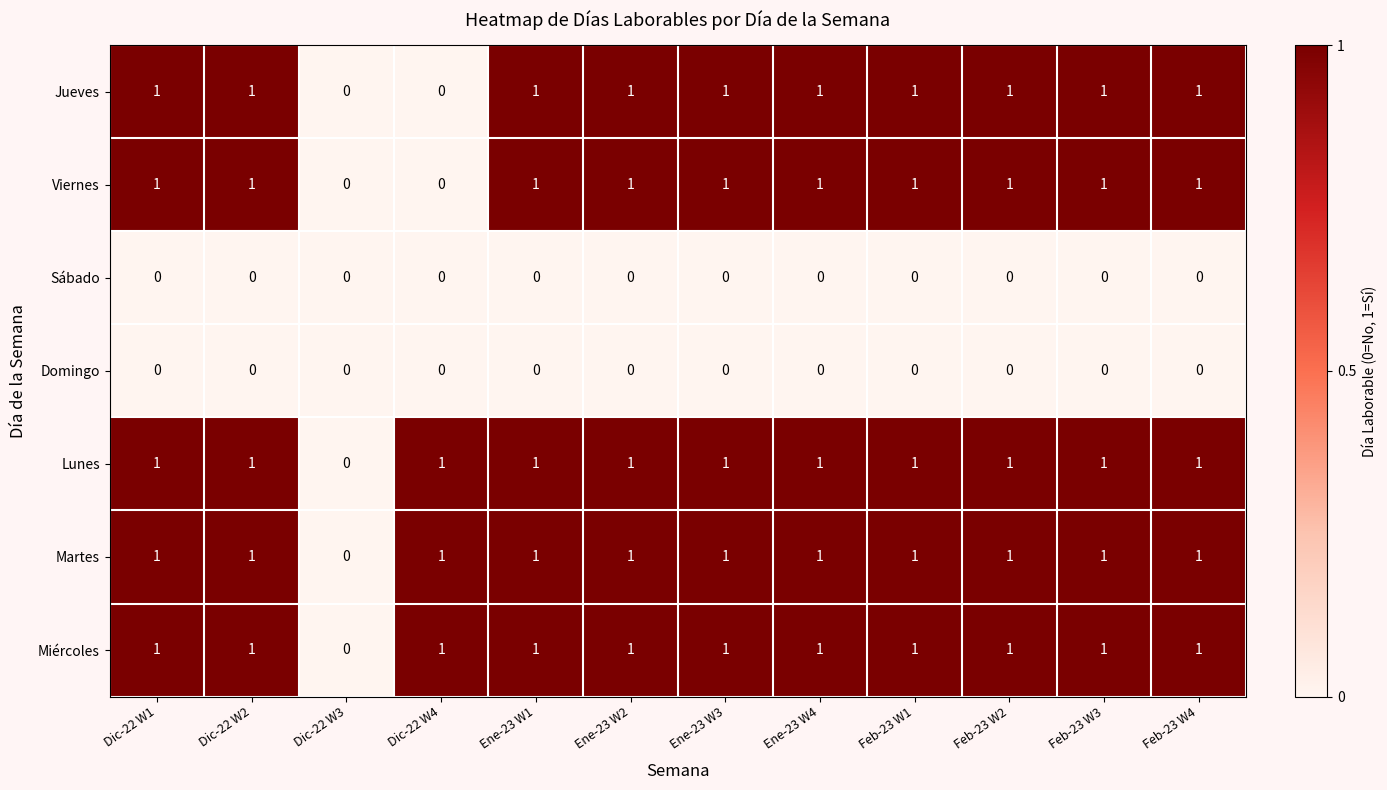

Is it true that Martes equals 2 at Ene-23 W3?

False